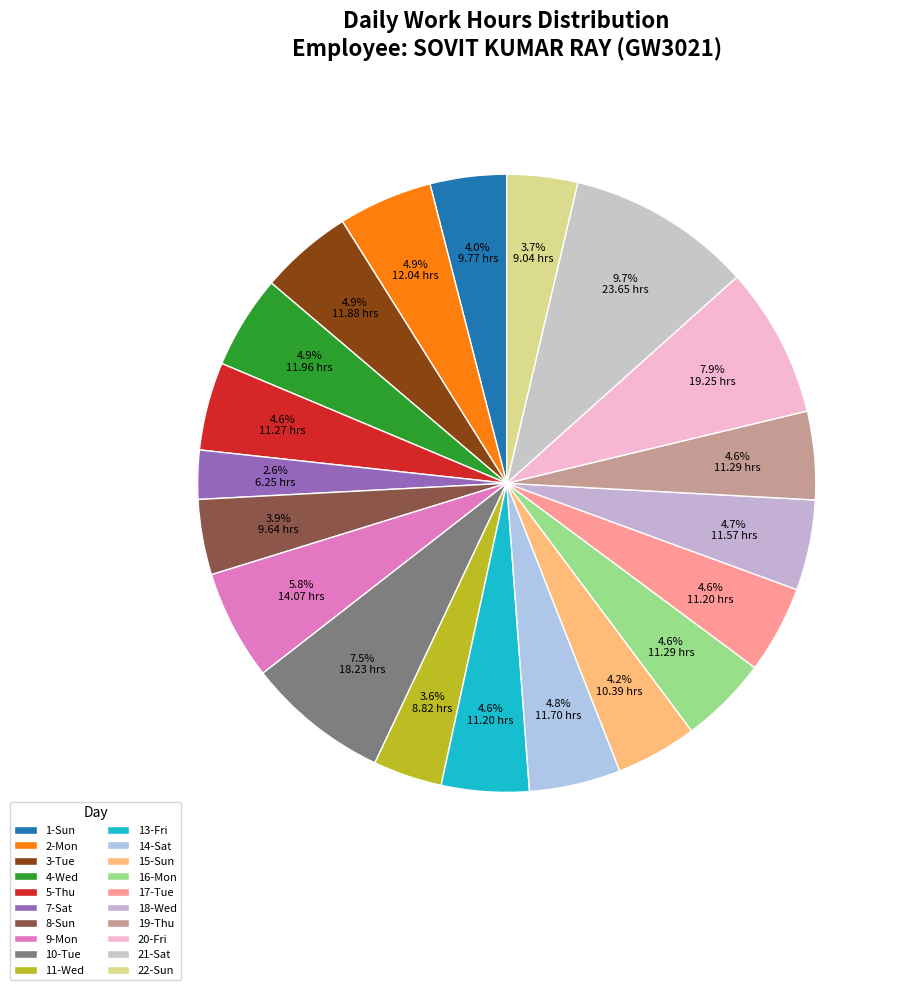

Is there a majority slice in this chart?

No